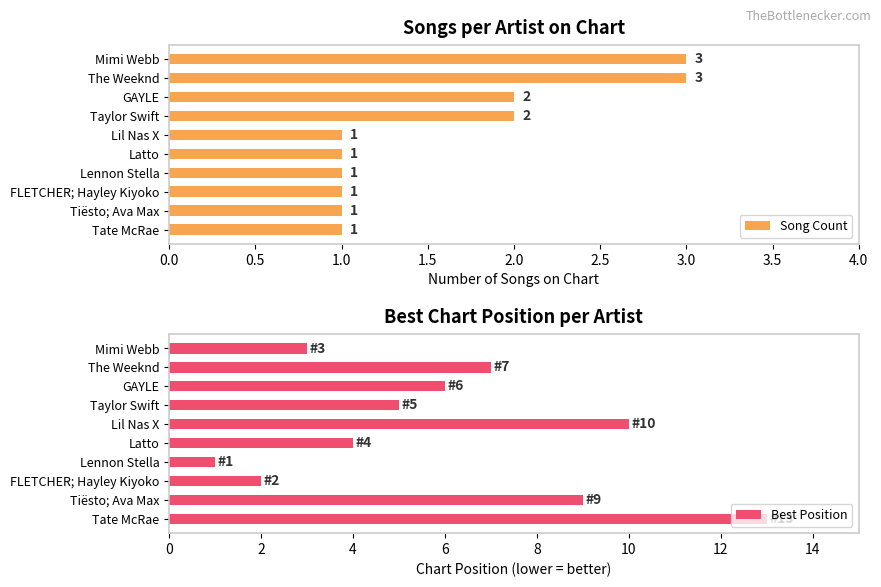

The value of Best Position at GAYLE is 6. True or false?

True